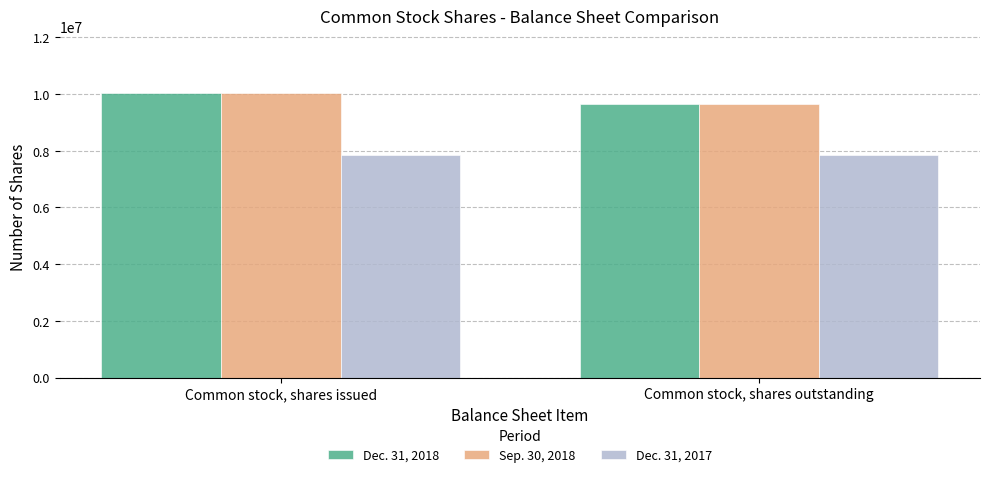

True or false: Dec. 31, 2018 has a value of 16234628 at Common stock, shares outstanding.

False